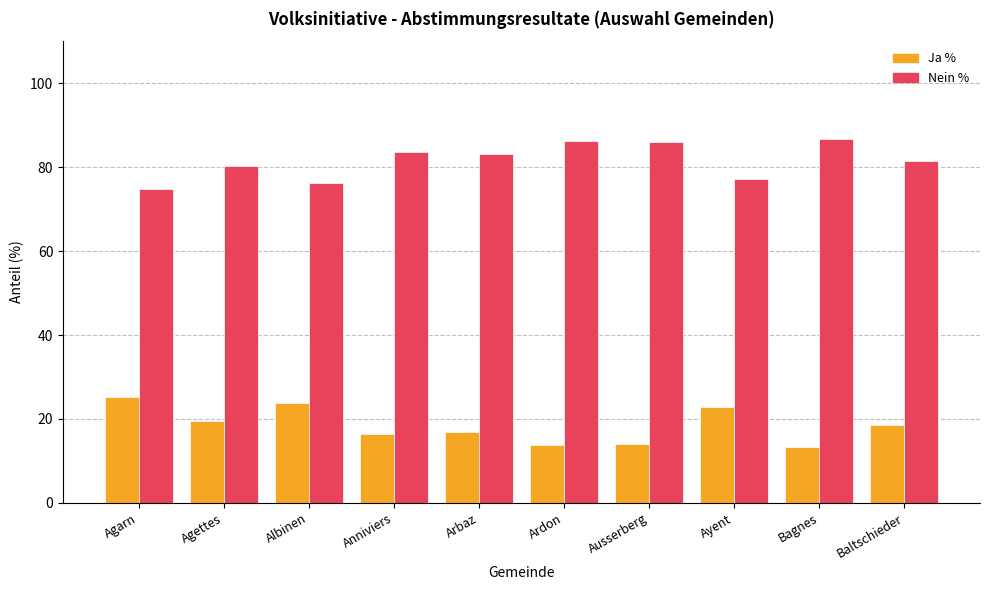

List the series in order of their peak value, lowest first.

Ja %, Nein %